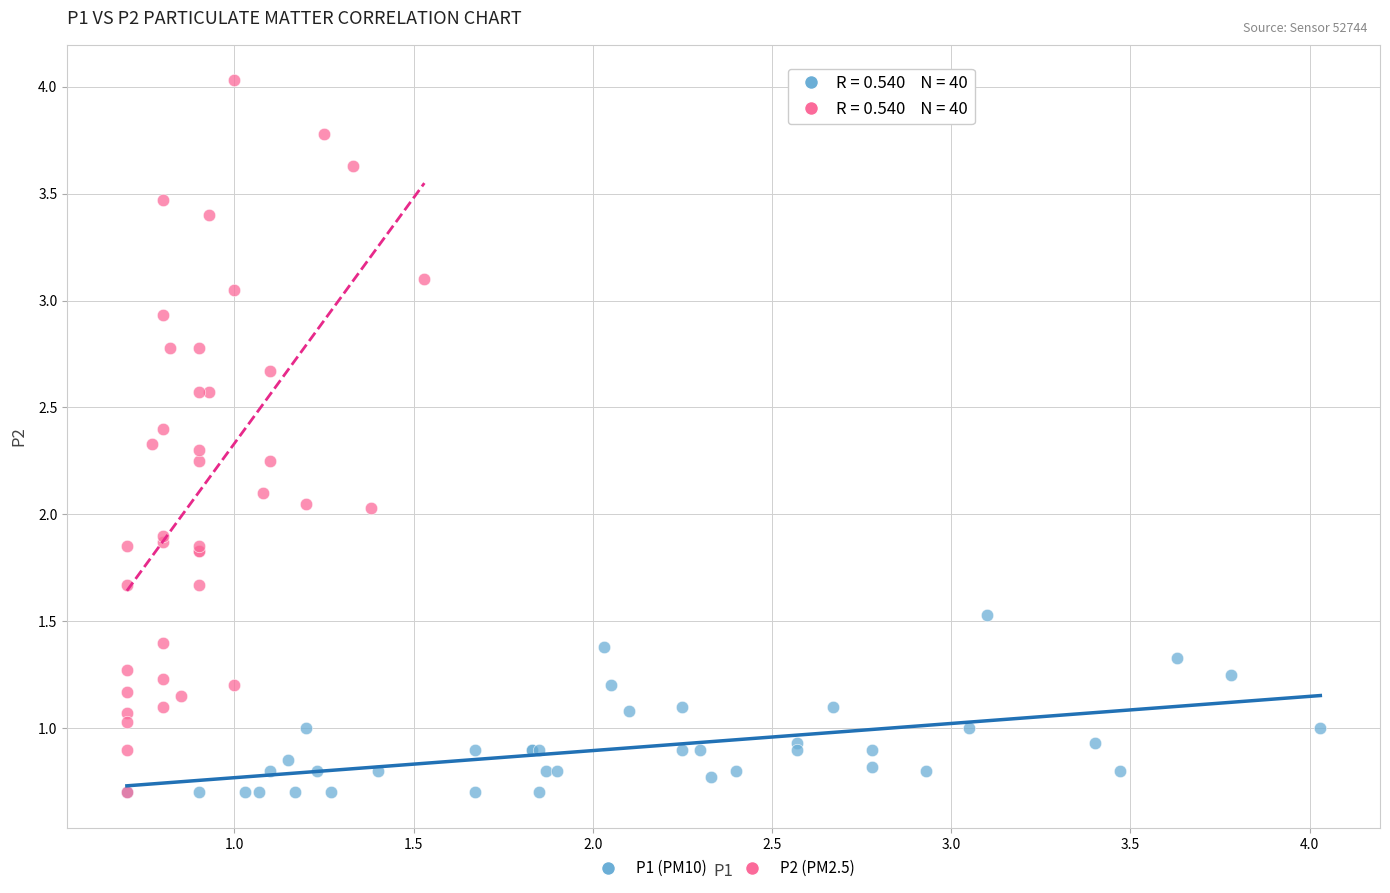

Which series contains the highest Y value?

P2 (PM2.5)